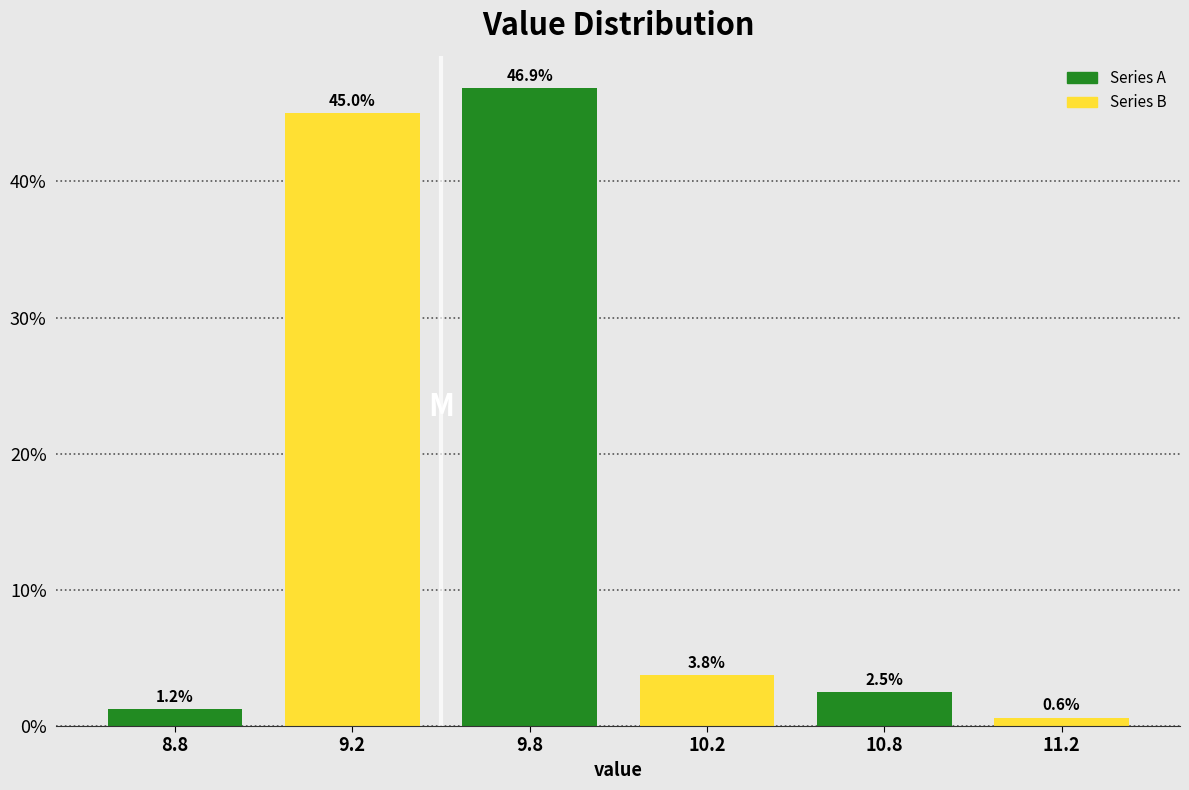

What position from the right is 10.8?

2